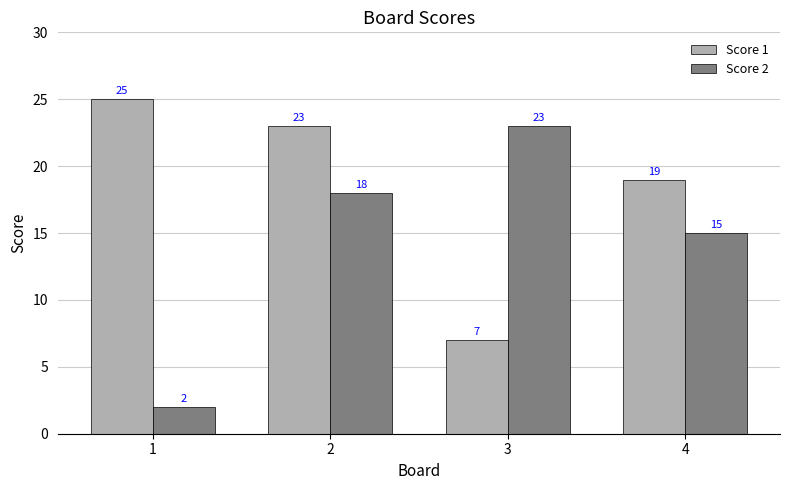

List the series in order of their overall mean, lowest first.

Score 2, Score 1